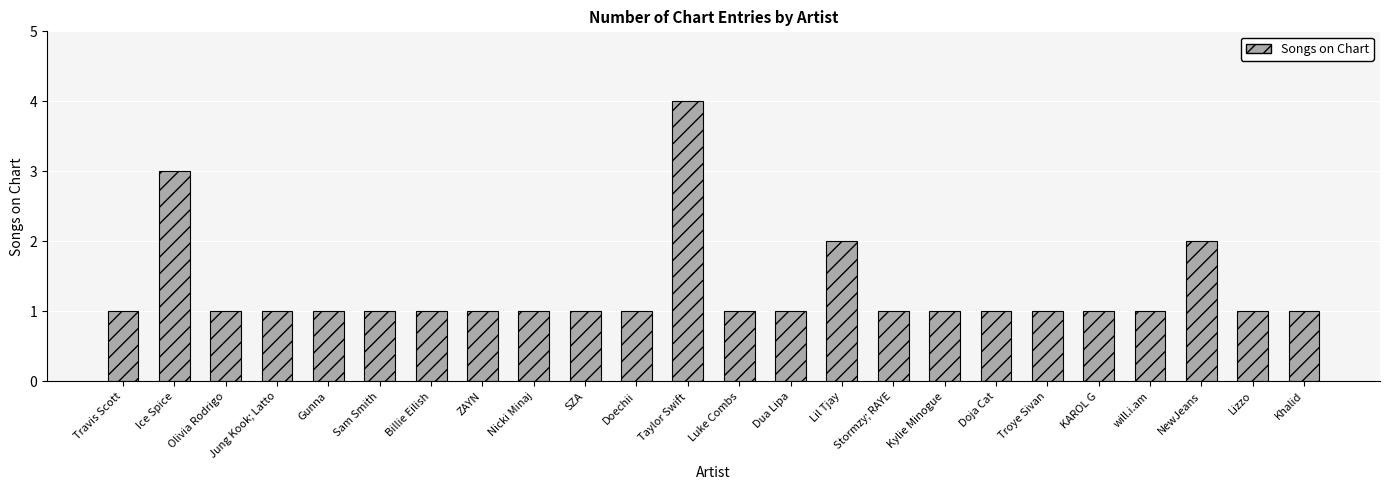

What is the difference between the maximum and minimum values?

3